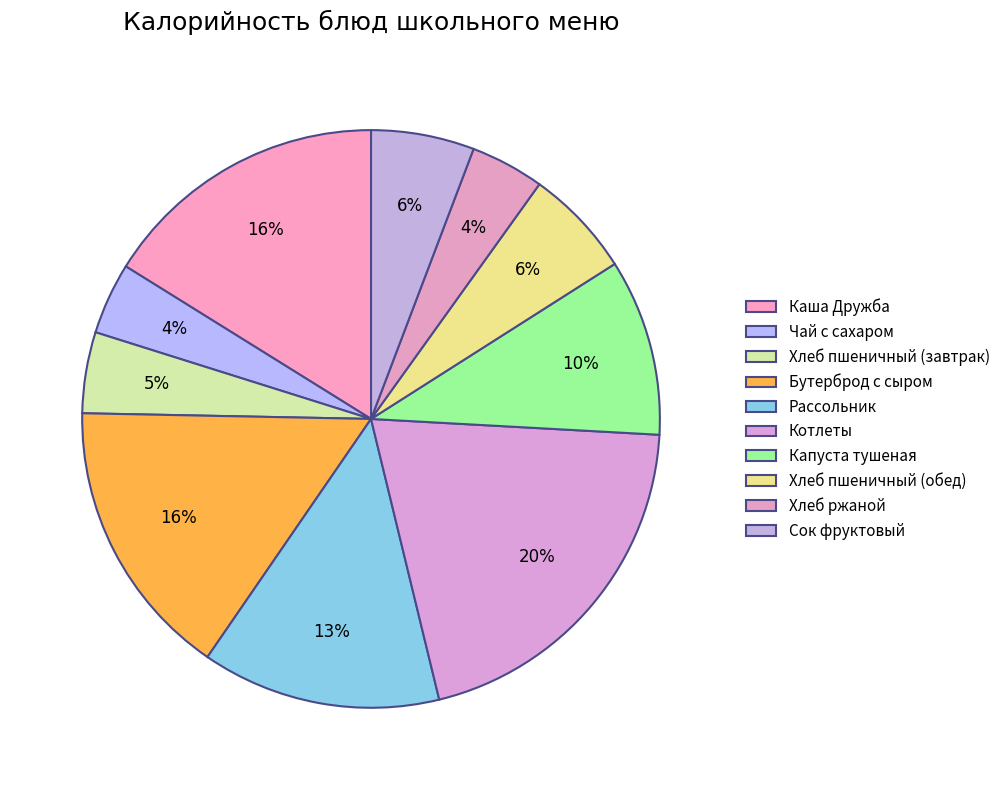

Count the number of slices in the pie.

10